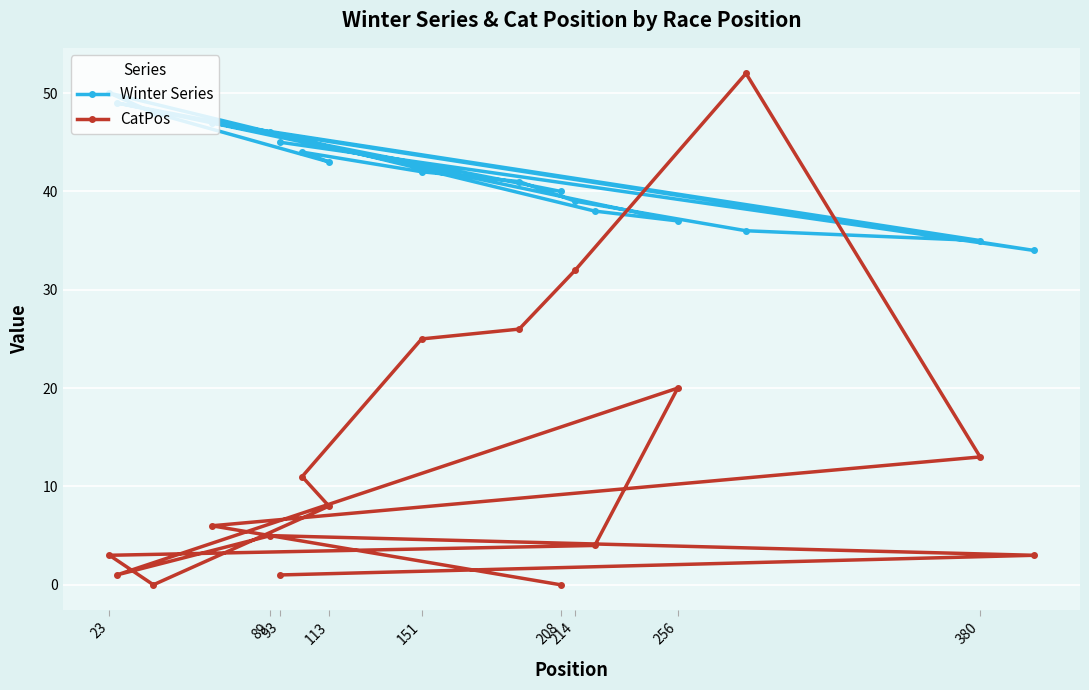

True or false: Winter Series has a value of 63 at 151.

False